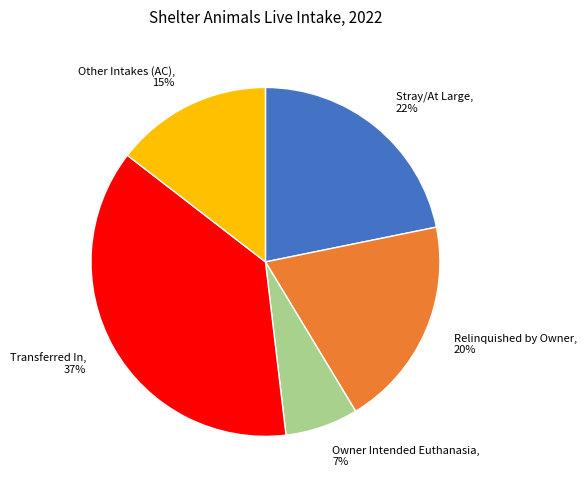

Is there any slice that represents more than half of the pie?

No